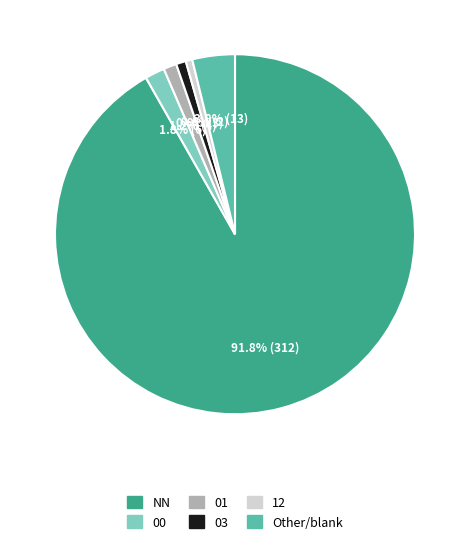

Do NN and 00 together represent more than half of the pie?

Yes